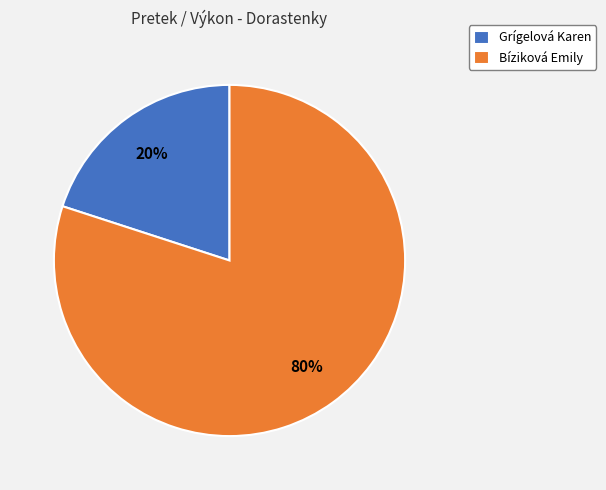

To the nearest percent, what percentage of the pie is Grígelová Karen?

20%